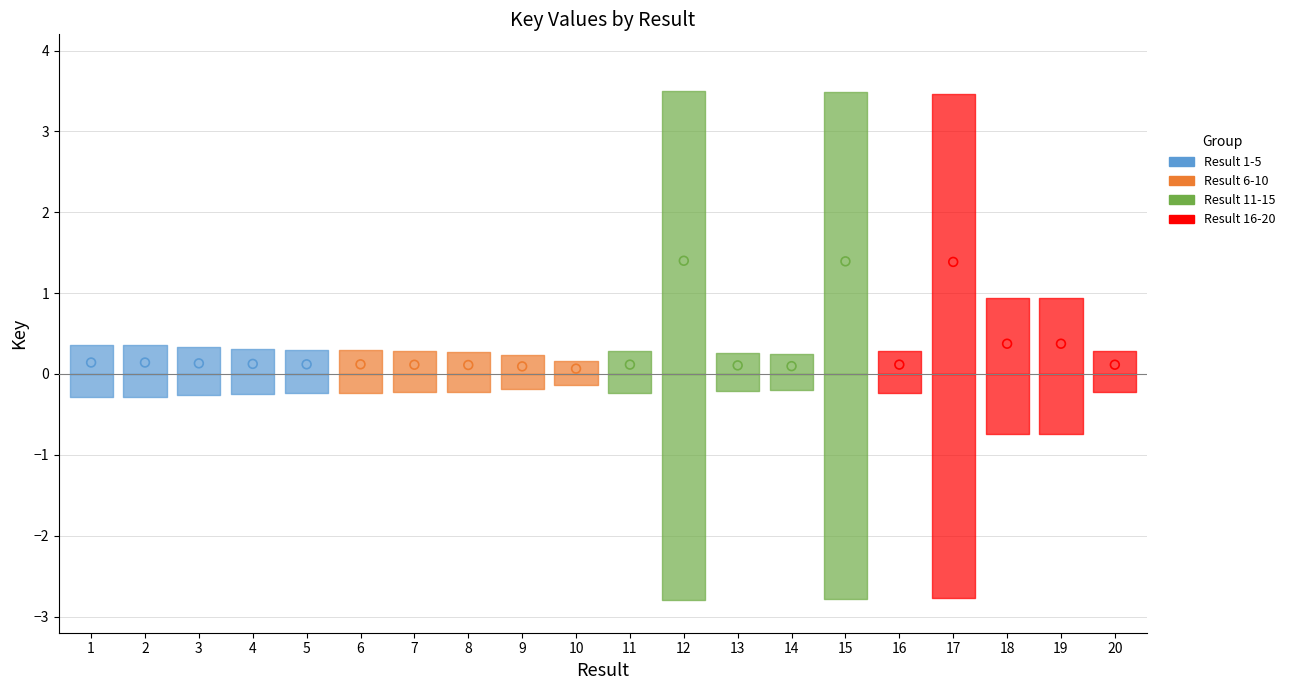

Which series has the widest spread of Y values?

Result 11-15